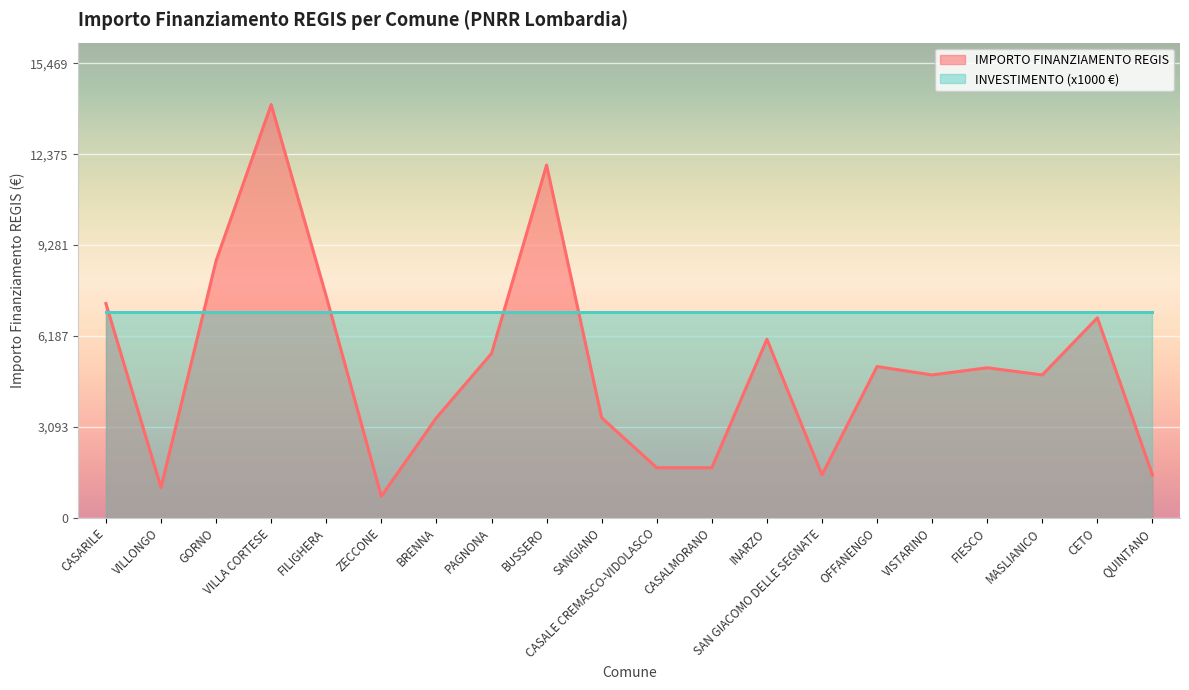

What is the maximum value shown in the chart?

14063